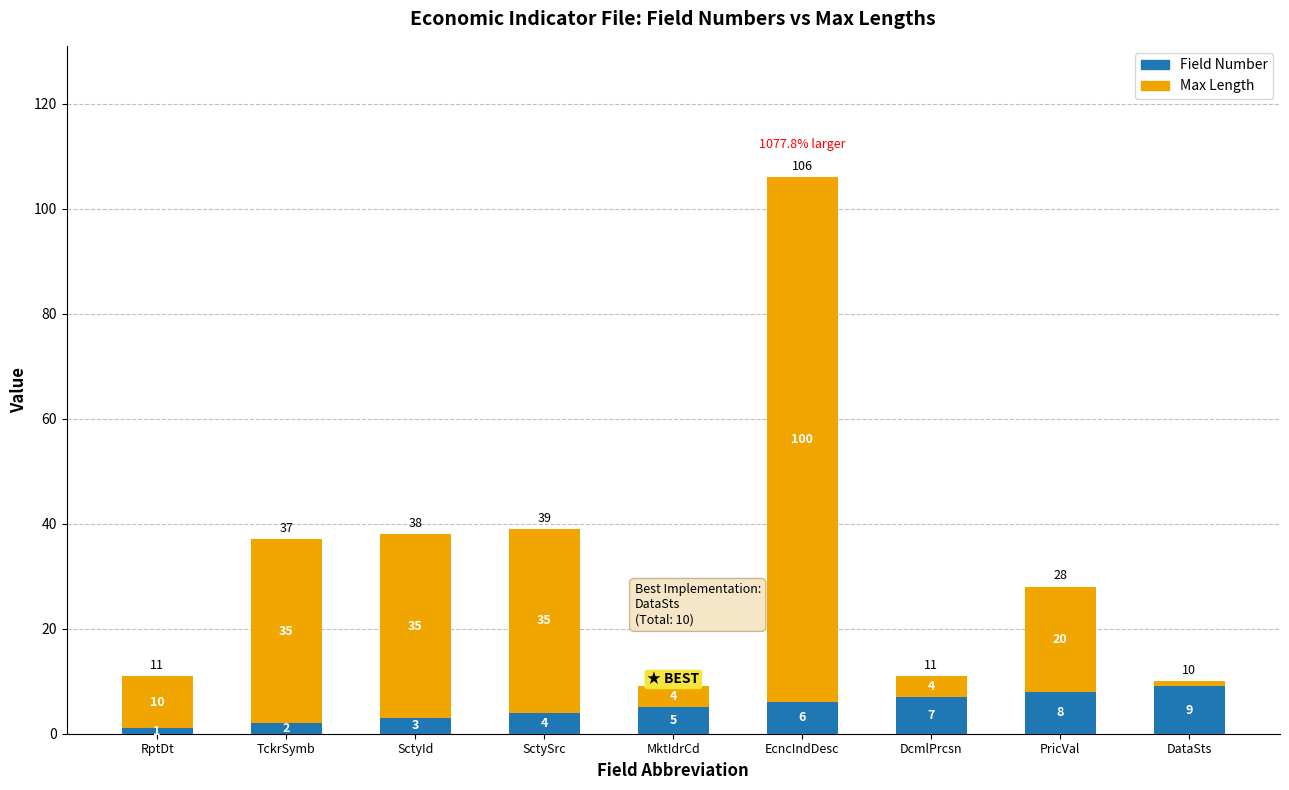

Rank the categories by Field Number value from highest to lowest.

DataSts, PricVal, DcmlPrcsn, EcncIndDesc, MktIdrCd, SctySrc, SctyId, TckrSymb, RptDt